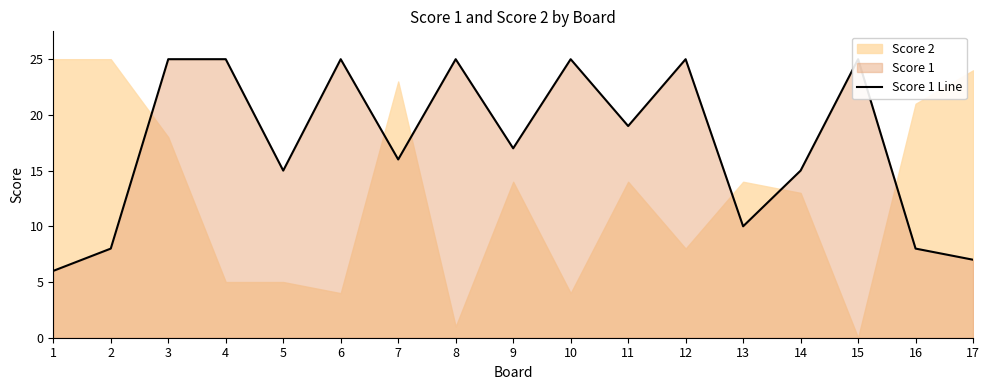

Where is the data nearest to the value 15?

5